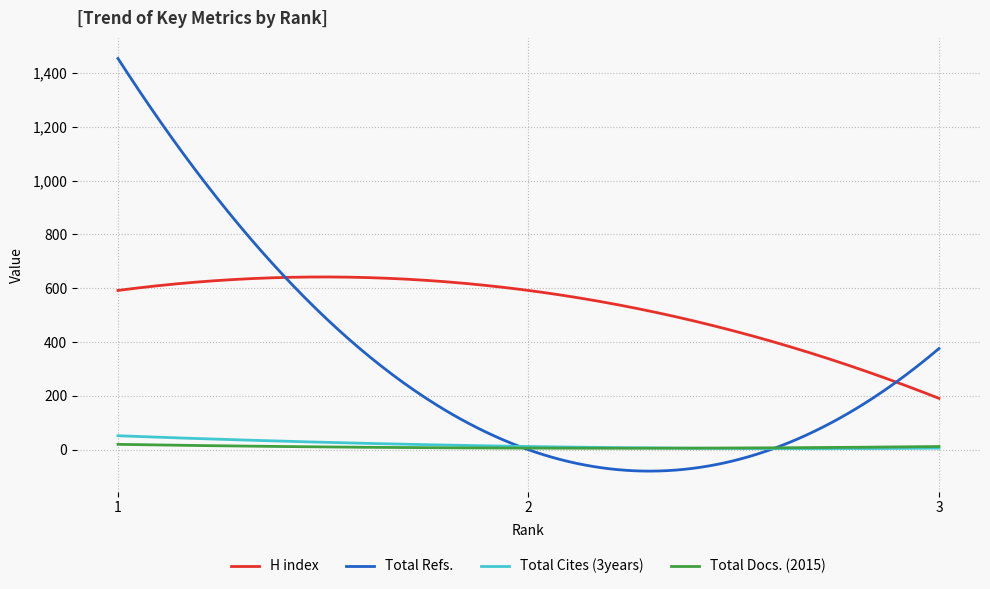

Count the number of categories in the chart.

300